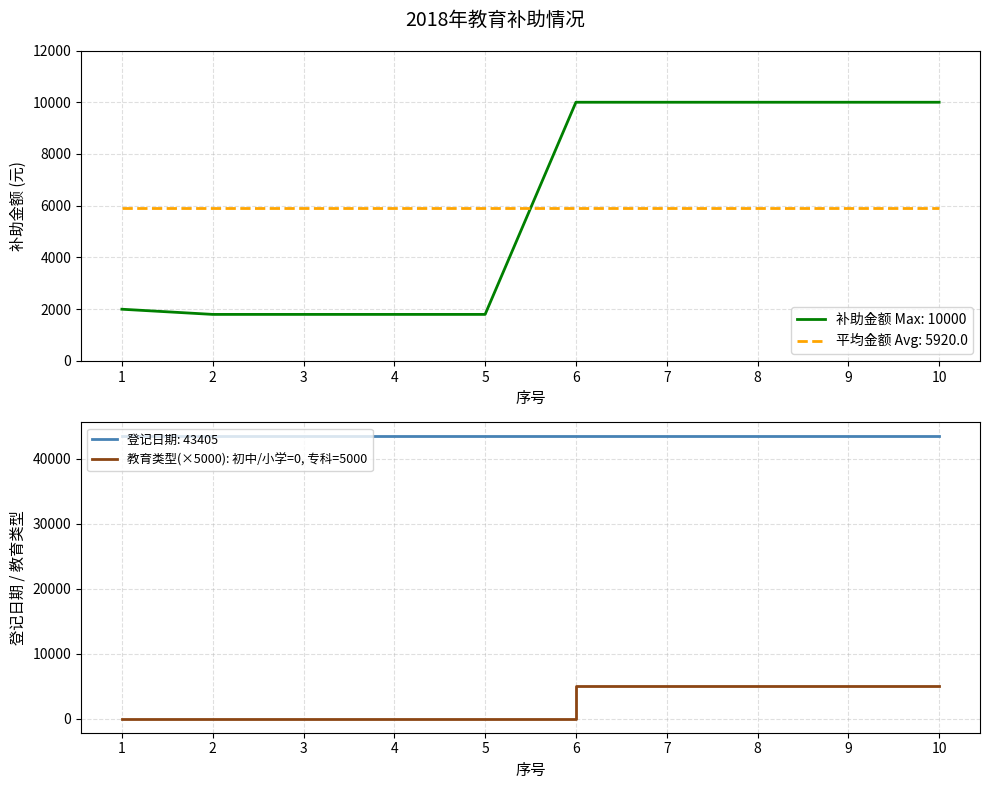

True or false: the data has more than 0 interior local peaks.

False